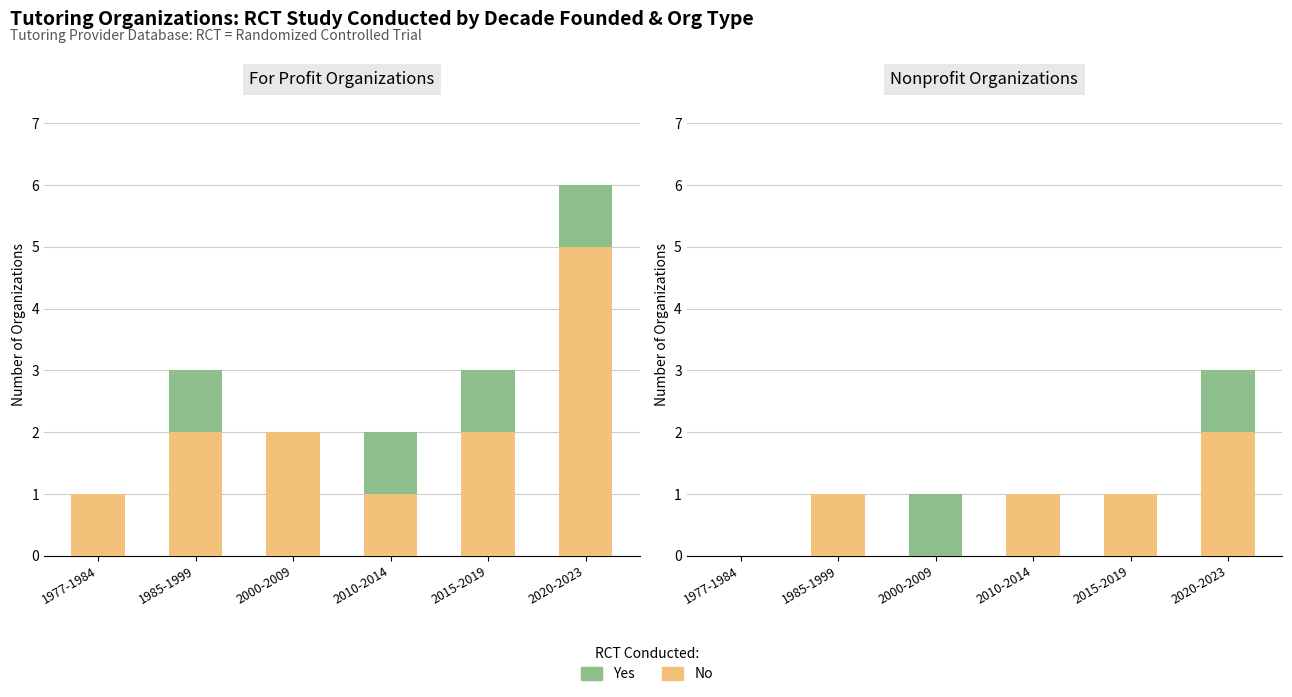

At which label does No RCT first exceed 1?

2020-2023